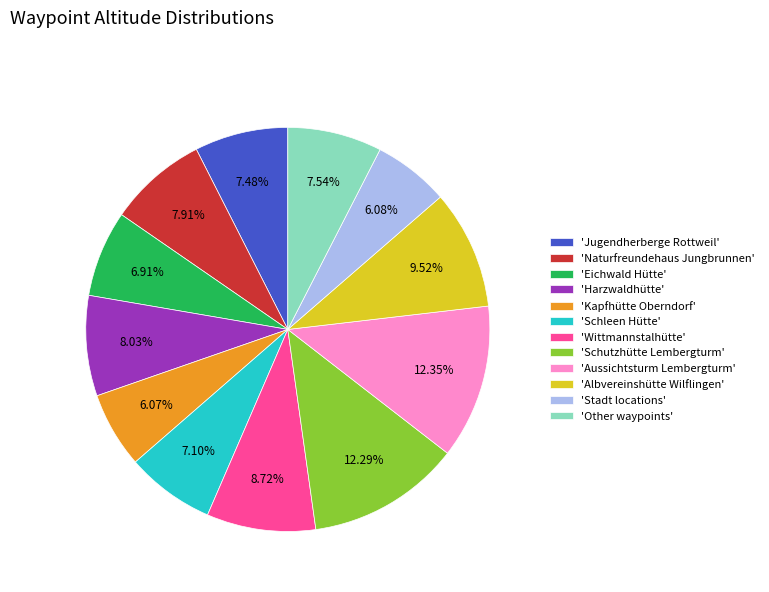

What is the ratio of the value at 'Aussichtsturm Lembergturm' to the value at 'Albvereinshütte Wilflingen'?

1.3